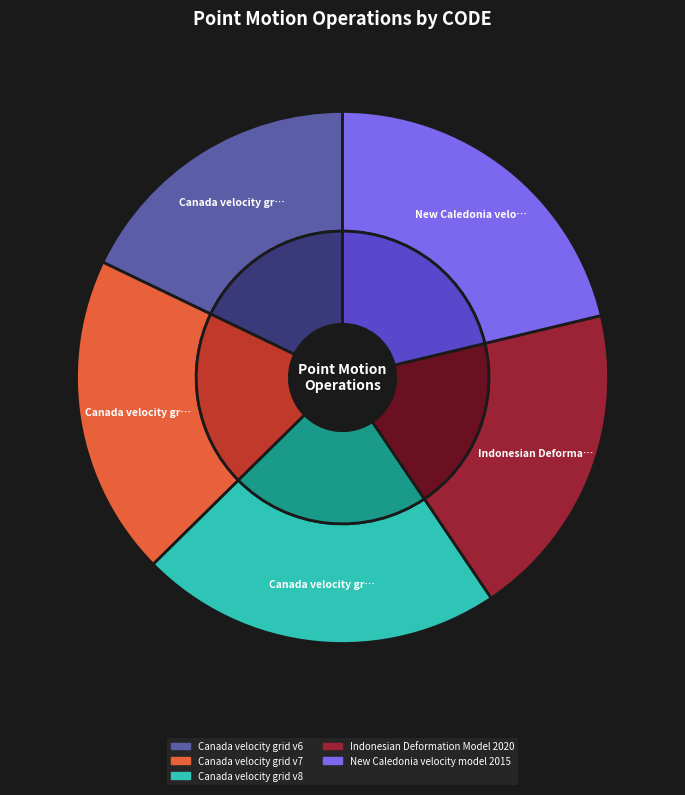

Is there any slice that represents more than half of the pie?

No